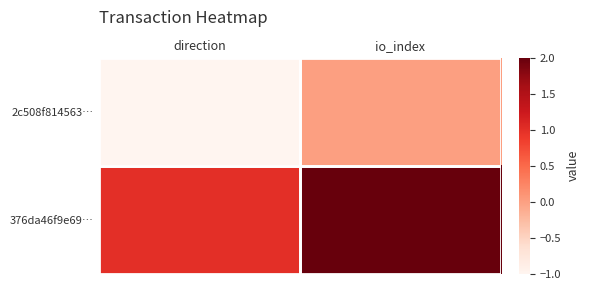

What is the total value across all series at io_index?

2